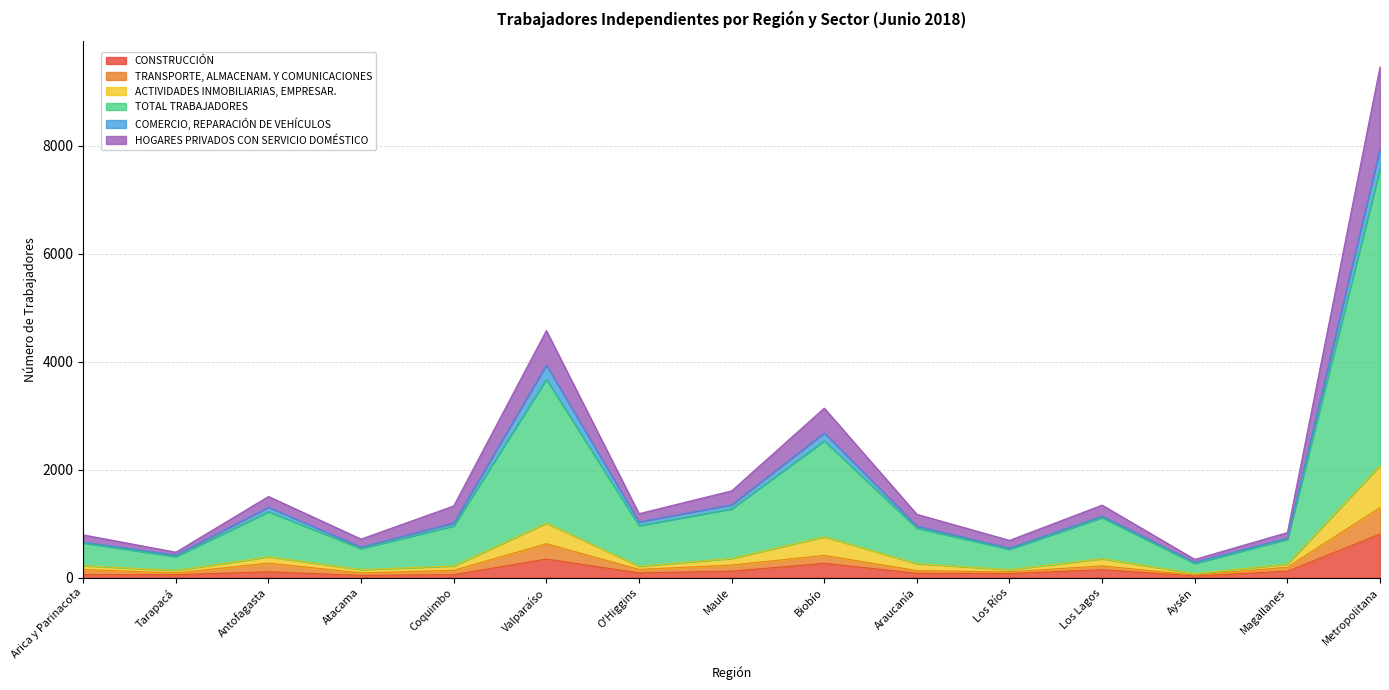

Which has a higher value, Arica y Parinacota or Aysén?

Arica y Parinacota